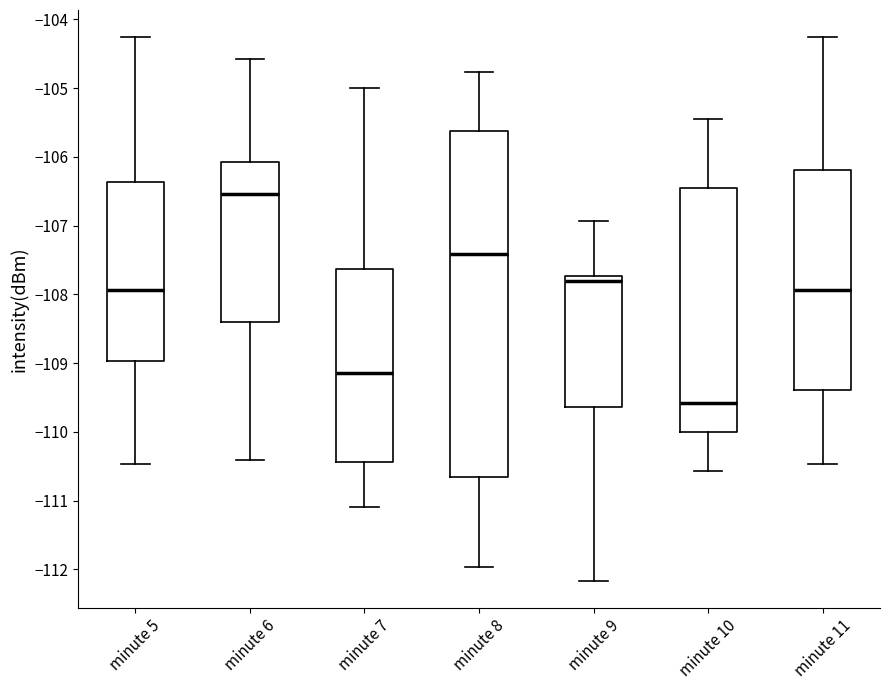

Which box's median line is the highest?

minute 6